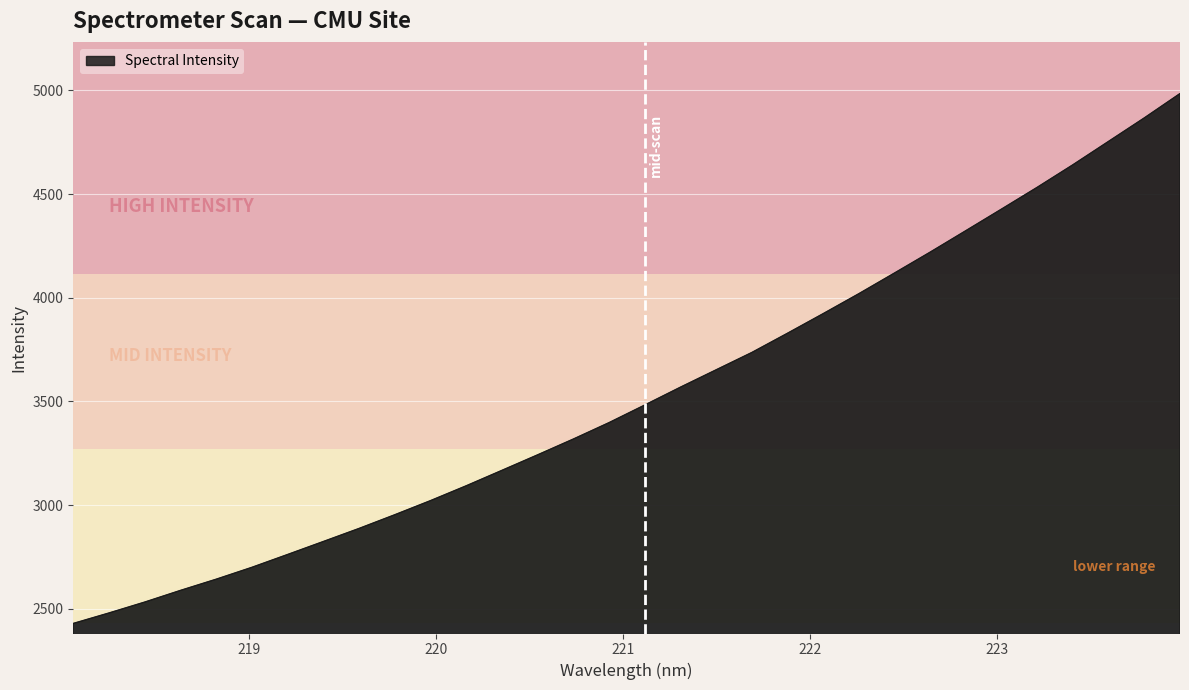

How many lines are shown in the chart?

1